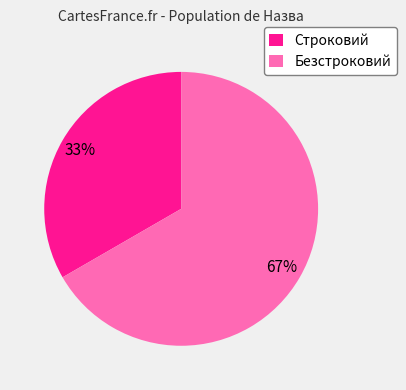

To the nearest percent, what is the combined percentage of Строковий and Безстроковий?

100%